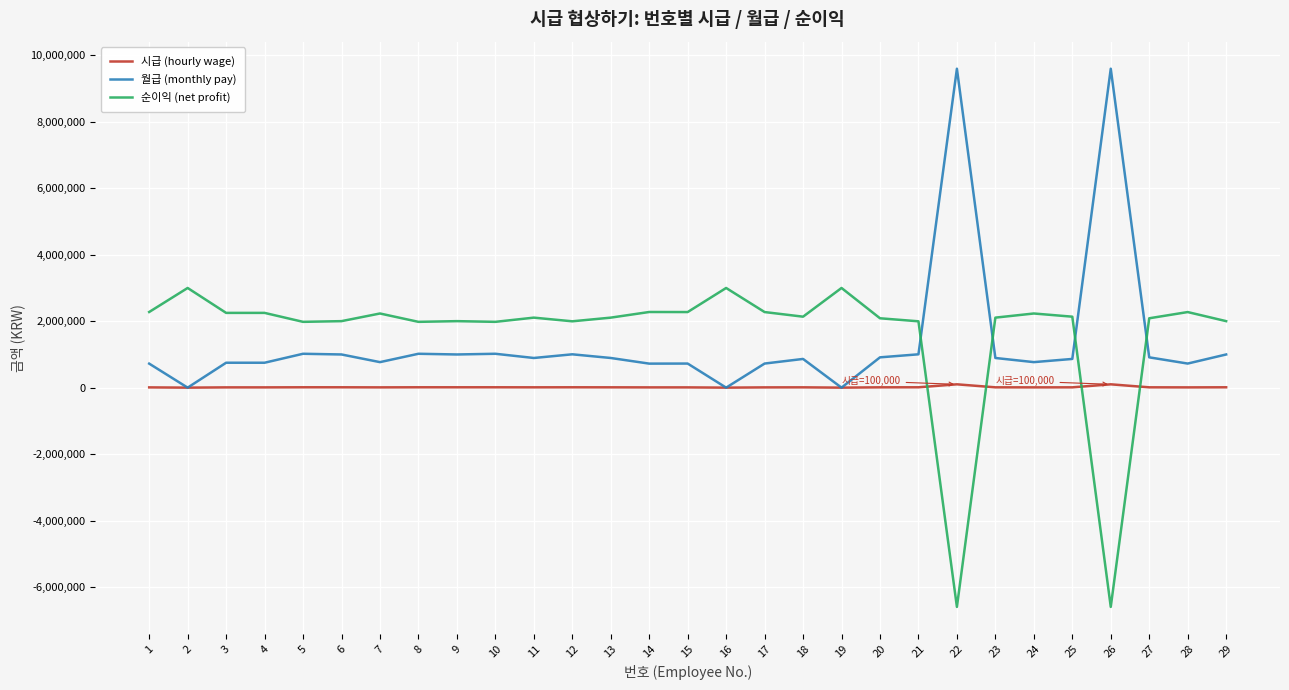

Is it true that 시급 (hourly wage) equals 10450 at 12?

True